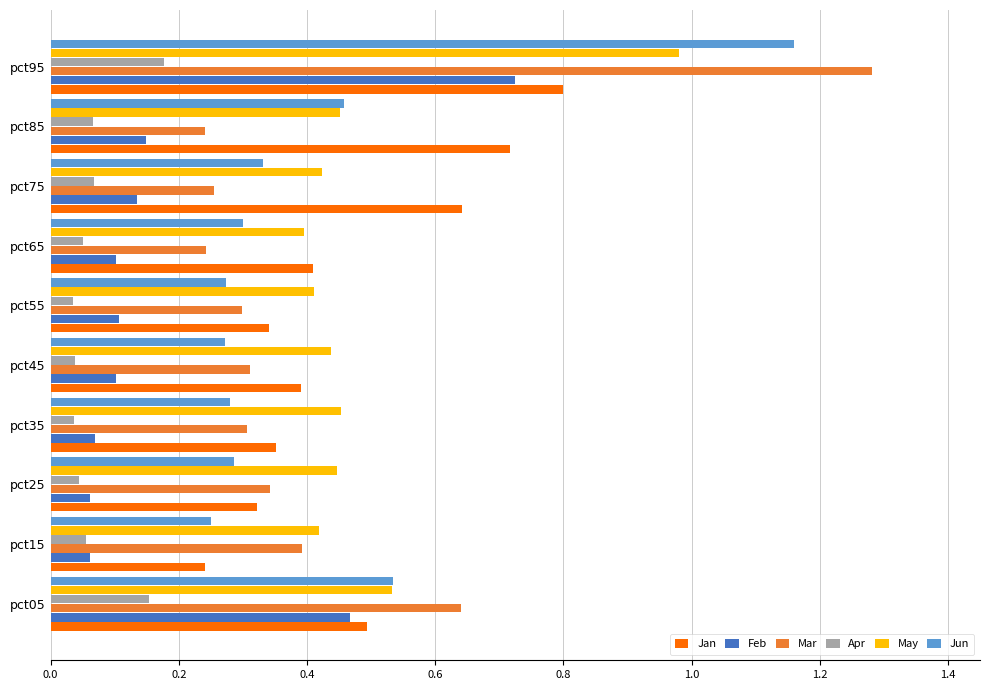

Which category has the lowest value in the Jun series?

pct15